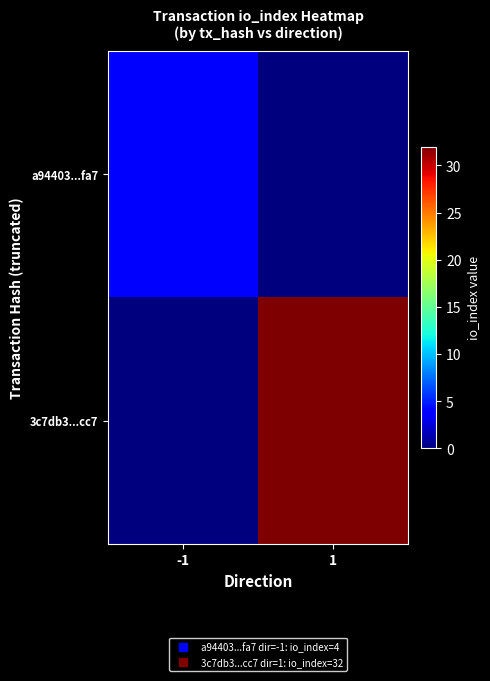

Reading left to right, transcribe all the data shown in this chart.

a94403...fa7: -1=4	1=0
3c7db3...cc7: -1=0	1=32